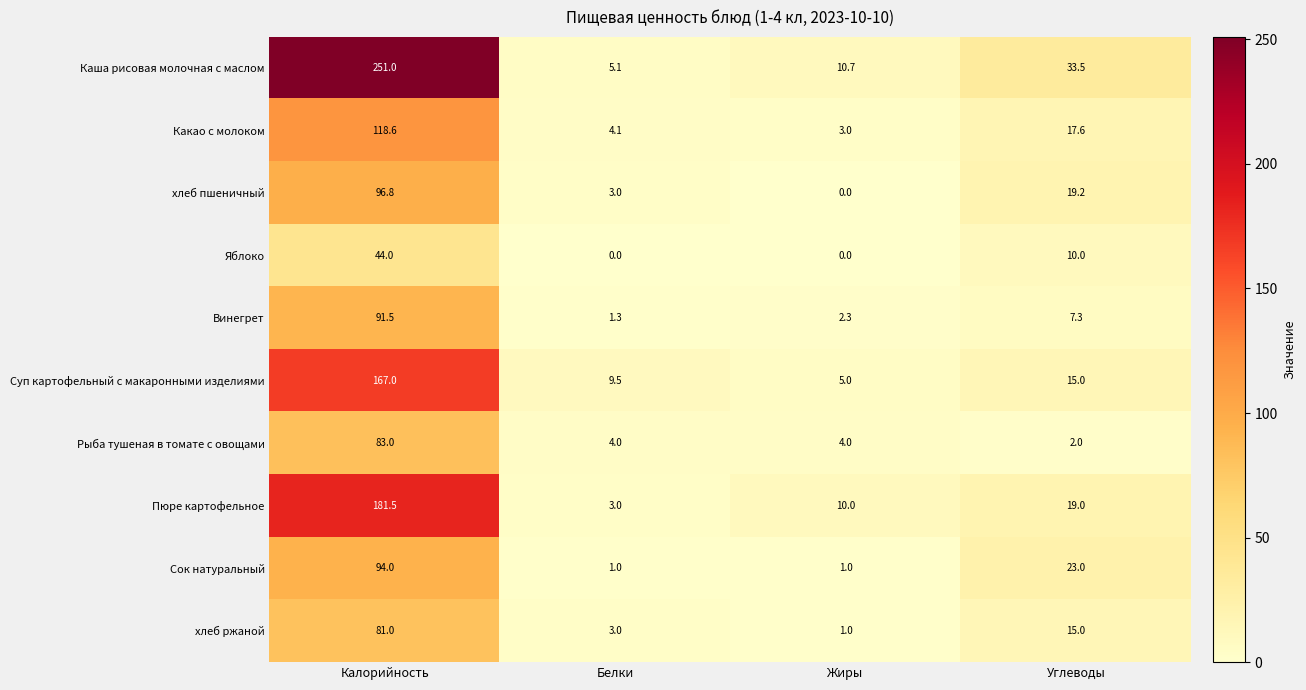

The value of Яблоко at Жиры is 18.3. True or false?

False